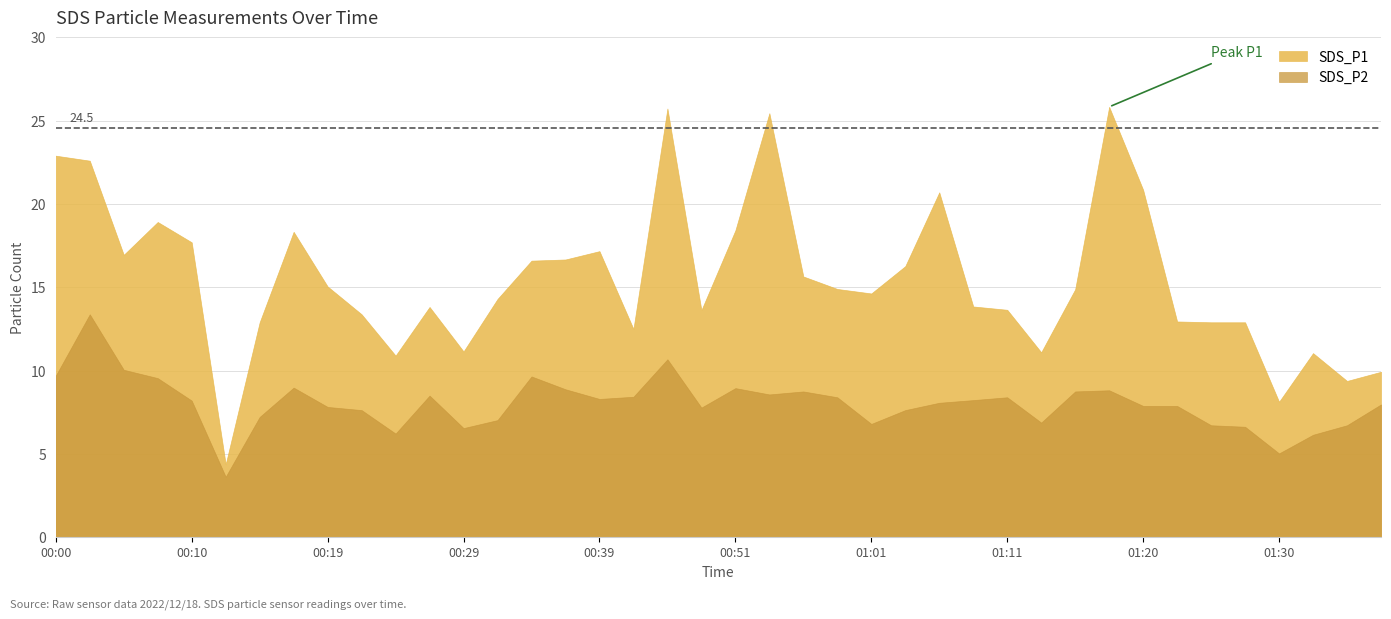

At which category does SDS_P1 reach its first local valley?

00:05